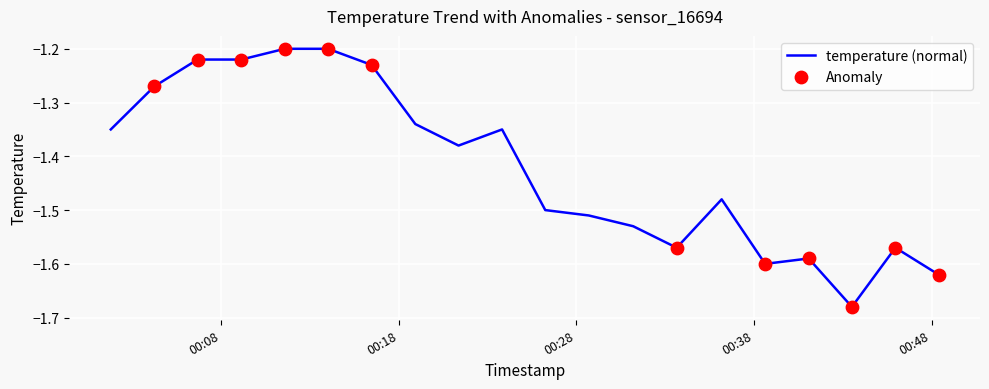

What is the difference between the maximum and minimum values?

0.5